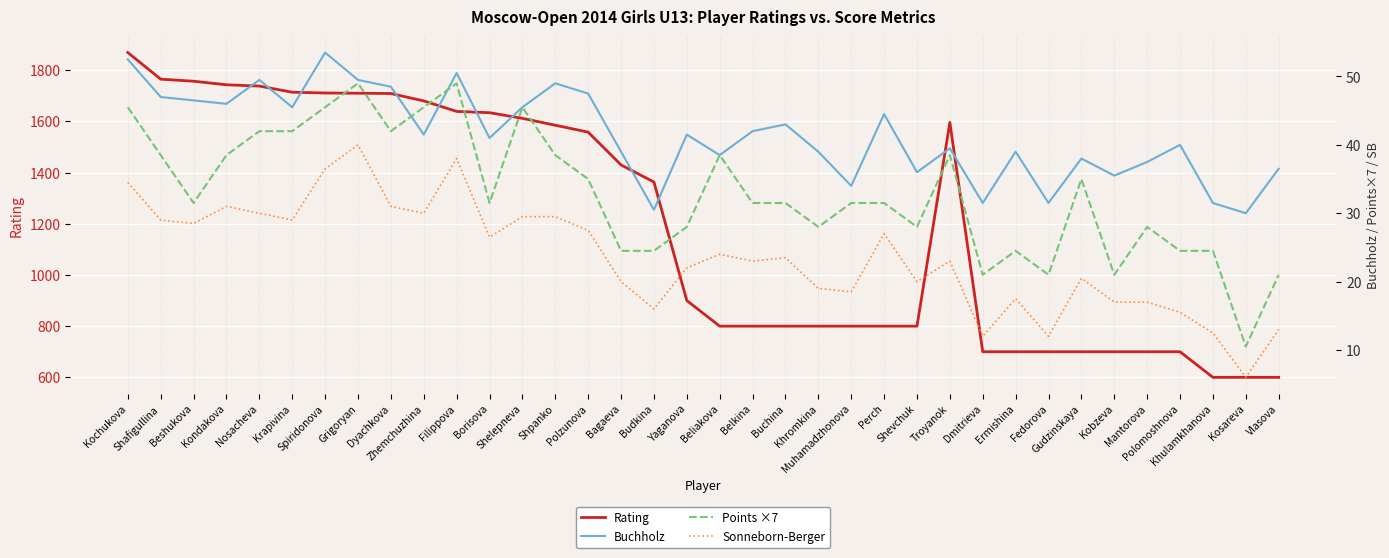

Reading right to left, list all the values displayed in this chart.

Rating: Vlasova=600.0	Kosareva=600.0	Khulamkhanova=600.0	Polomoshnova=700.0	Mantorova=700.0	Kobzeva=700.0	Gudzinskaya=700.0	Fedorova=700.0	Ermishina=700.0	Dmitrieva=700.0	Troyanok=1596.0	Shevchuk=800.0	Perch=800.0	Muhamadzhonova=800.0	Khromkina=800.0	Buchina=800.0	Belkina=800.0	Beliakova=800.0	Yaganova=900.0	Budkina=1363.0	Bagaeva=1430.0	Polzunova=1558.0	Shpanko=1585.0	Shelepneva=1612.0	Borisova=1634.0	Filippova=1639.0	Zhemchuzhina=1680.0	Dyachkova=1709.0	Grigoryan=1710.0	Spiridonova=1711.0	Krapivina=1714.0	Nosacheva=1738.0	Kondakova=1743.0	Beshukova=1757.0	Shafigullina=1765.0	Kochukova=1869.0
Buchholz: Vlasova=36.5	Kosareva=30.0	Khulamkhanova=31.5	Polomoshnova=40.0	Mantorova=37.5	Kobzeva=35.5	Gudzinskaya=38.0	Fedorova=31.5	Ermishina=39.0	Dmitrieva=31.5	Troyanok=39.5	Shevchuk=36.0	Perch=44.5	Muhamadzhonova=34.0	Khromkina=39.0	Buchina=43.0	Belkina=42.0	Beliakova=38.5	Yaganova=41.5	Budkina=30.5	Bagaeva=39.0	Polzunova=47.5	Shpanko=49.0	Shelepneva=45.5	Borisova=41.0	Filippova=50.5	Zhemchuzhina=41.5	Dyachkova=48.5	Grigoryan=49.5	Spiridonova=53.5	Krapivina=45.5	Nosacheva=49.5	Kondakova=46.0	Beshukova=46.5	Shafigullina=47.0	Kochukova=52.5
Points ×7: Vlasova=21.0	Kosareva=10.5	Khulamkhanova=24.5	Polomoshnova=24.5	Mantorova=28.0	Kobzeva=21.0	Gudzinskaya=35.0	Fedorova=21.0	Ermishina=24.5	Dmitrieva=21.0	Troyanok=38.5	Shevchuk=28.0	Perch=31.5	Muhamadzhonova=31.5	Khromkina=28.0	Buchina=31.5	Belkina=31.5	Beliakova=38.5	Yaganova=28.0	Budkina=24.5	Bagaeva=24.5	Polzunova=35.0	Shpanko=38.5	Shelepneva=45.5	Borisova=31.5	Filippova=49.0	Zhemchuzhina=45.5	Dyachkova=42.0	Grigoryan=49.0	Spiridonova=45.5	Krapivina=42.0	Nosacheva=42.0	Kondakova=38.5	Beshukova=31.5	Shafigullina=38.5	Kochukova=45.5
Sonneborn-Berger: Vlasova=13.0	Kosareva=6.0	Khulamkhanova=12.5	Polomoshnova=15.5	Mantorova=17.0	Kobzeva=17.0	Gudzinskaya=20.5	Fedorova=12.0	Ermishina=17.5	Dmitrieva=12.0	Troyanok=23.0	Shevchuk=20.0	Perch=27.0	Muhamadzhonova=18.5	Khromkina=19.0	Buchina=23.5	Belkina=23.0	Beliakova=24.0	Yaganova=22.0	Budkina=16.0	Bagaeva=20.0	Polzunova=27.5	Shpanko=29.5	Shelepneva=29.5	Borisova=26.5	Filippova=38.0	Zhemchuzhina=30.0	Dyachkova=31.0	Grigoryan=40.0	Spiridonova=36.5	Krapivina=29.0	Nosacheva=30.0	Kondakova=31.0	Beshukova=28.5	Shafigullina=29.0	Kochukova=34.5